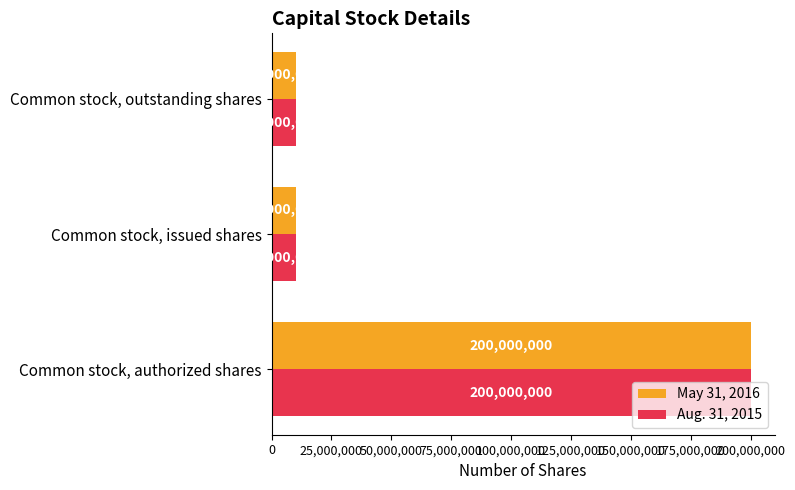

What are all the series names shown in the legend?

May 31, 2016, Aug. 31, 2015